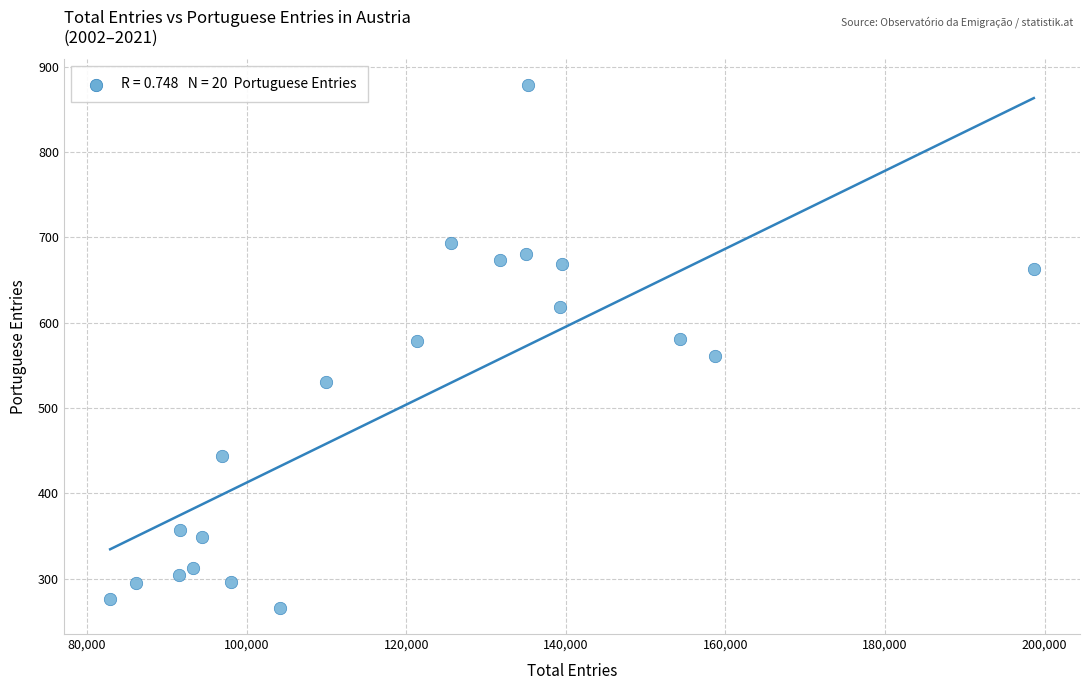

What is the range of Y values (max minus min)?

612